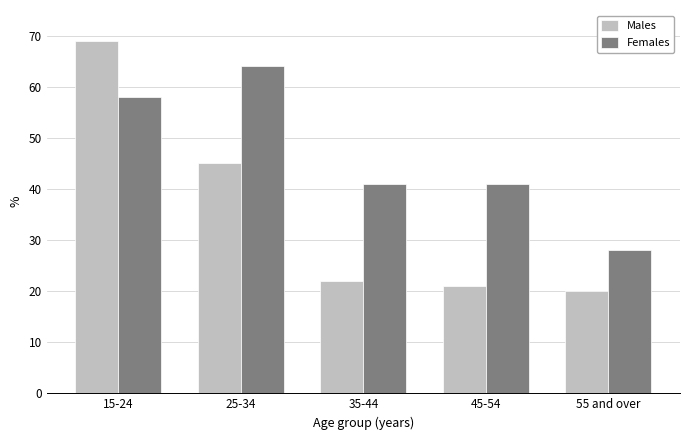

At which label does Males first exceed 22?

15-24